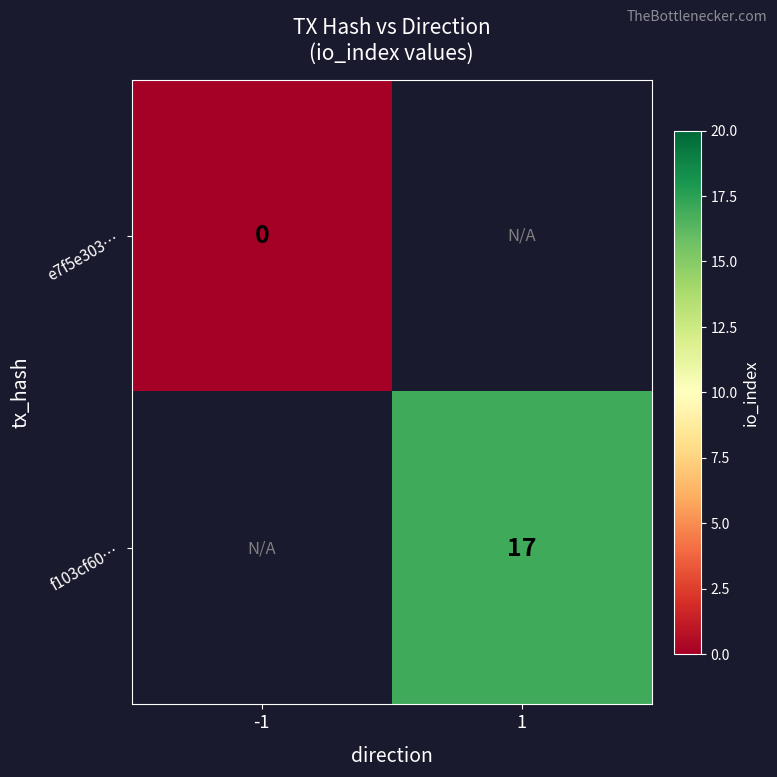

True or false: f103cf60… has a value of 17 at 1.

True